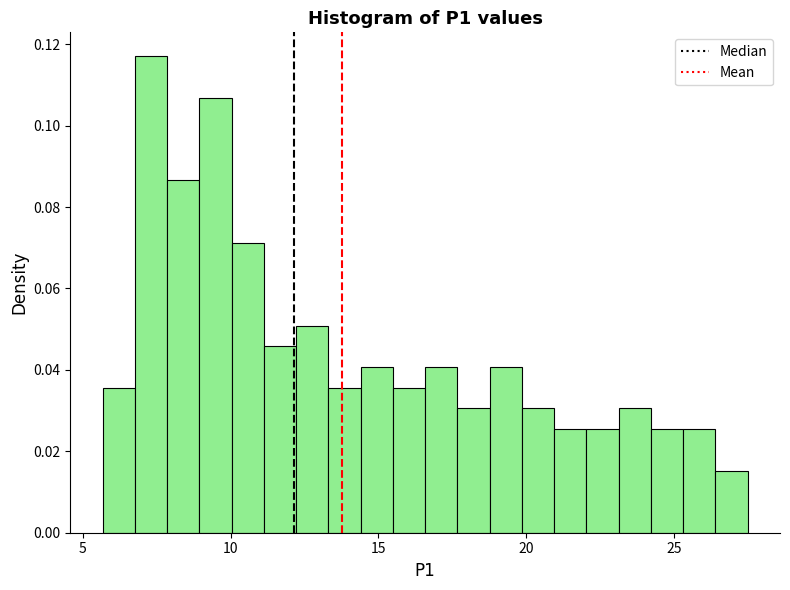

Read against the x-axis, roughly where is the centre of the tallest bar?

7.5